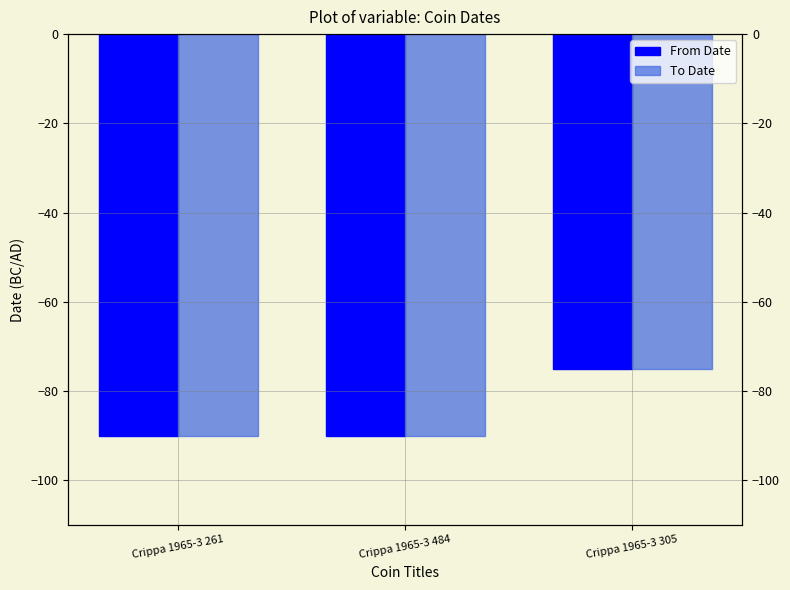

Which series has the largest total across all categories?

From Date